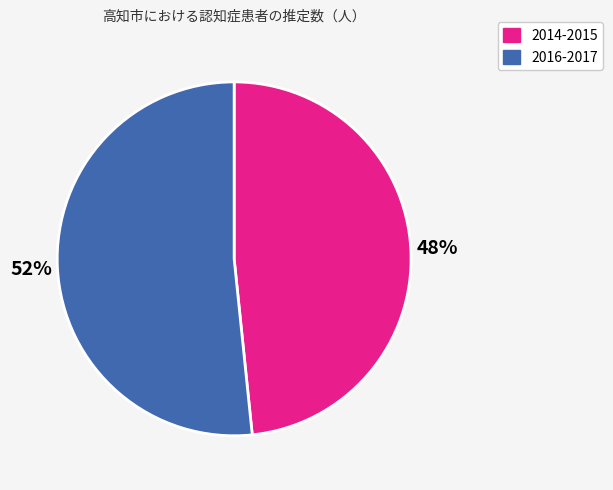

Do 2016-2017 and 2014-2015 together represent more than half of the pie?

Yes